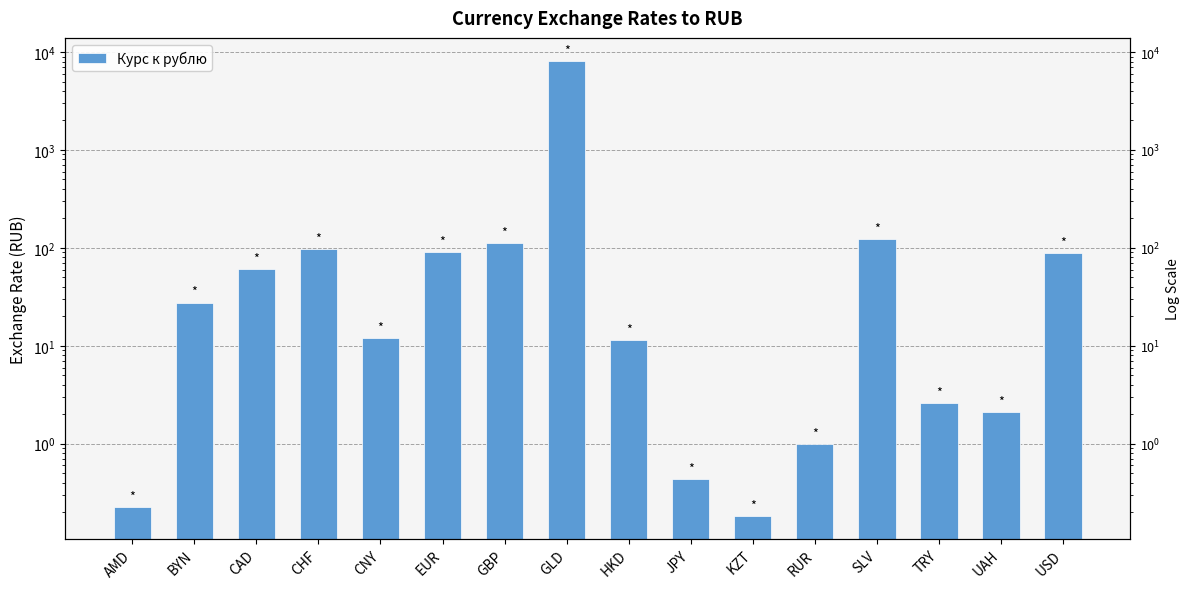

List the labels in order of value, smallest first.

KZT, AMD, JPY, RUR, UAH, TRY, HKD, CNY, BYN, CAD, USD, EUR, CHF, GBP, SLV, GLD